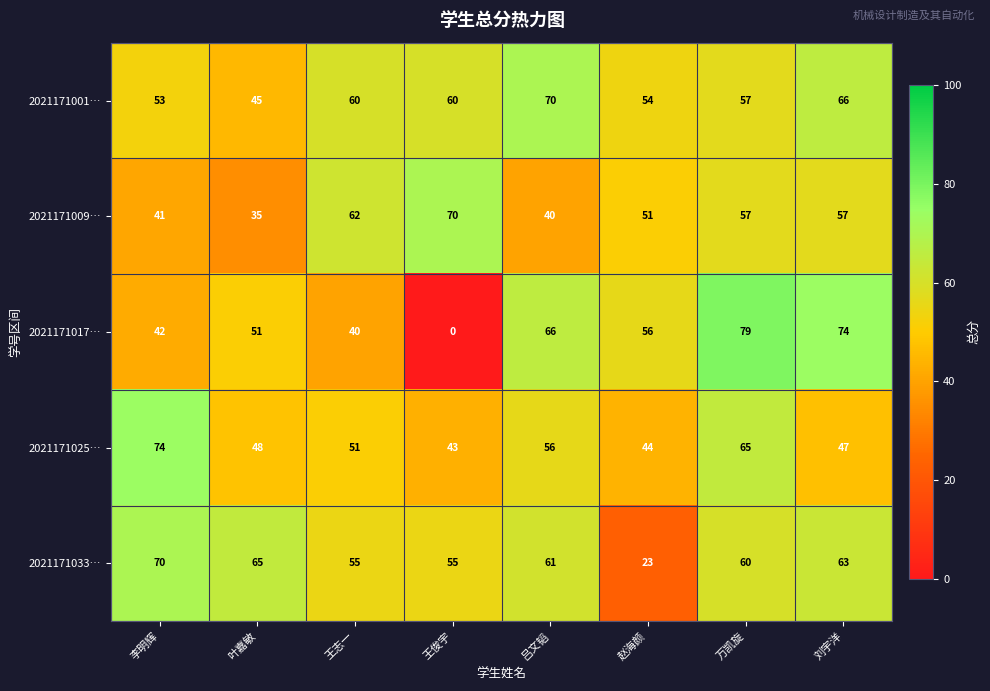

True or false: 2021171001… has a value of 23 at 吕文韬.

False